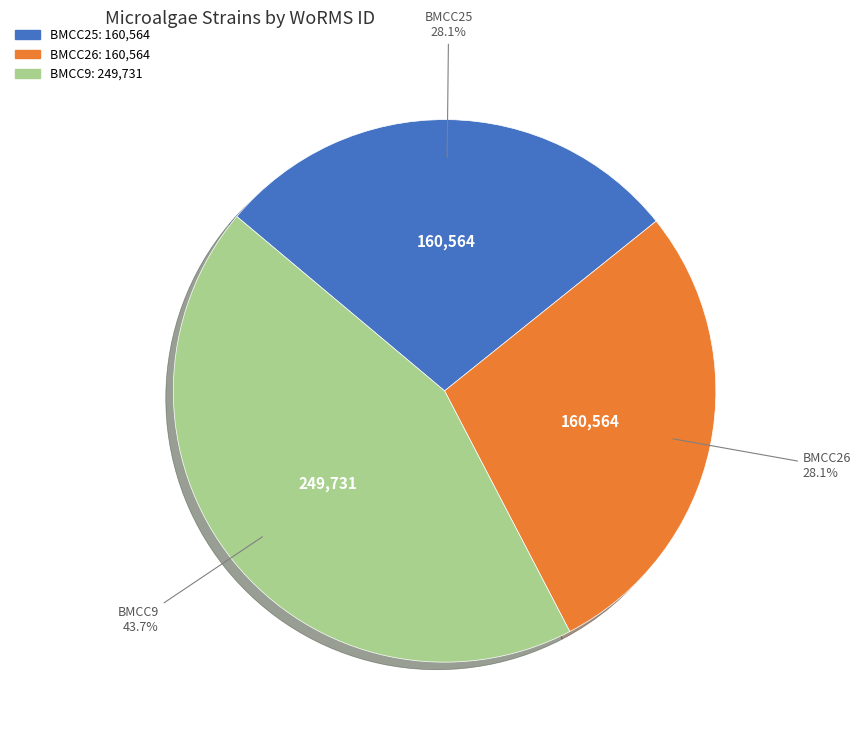

To the nearest percent, what portion does BMCC25 represent?

28%